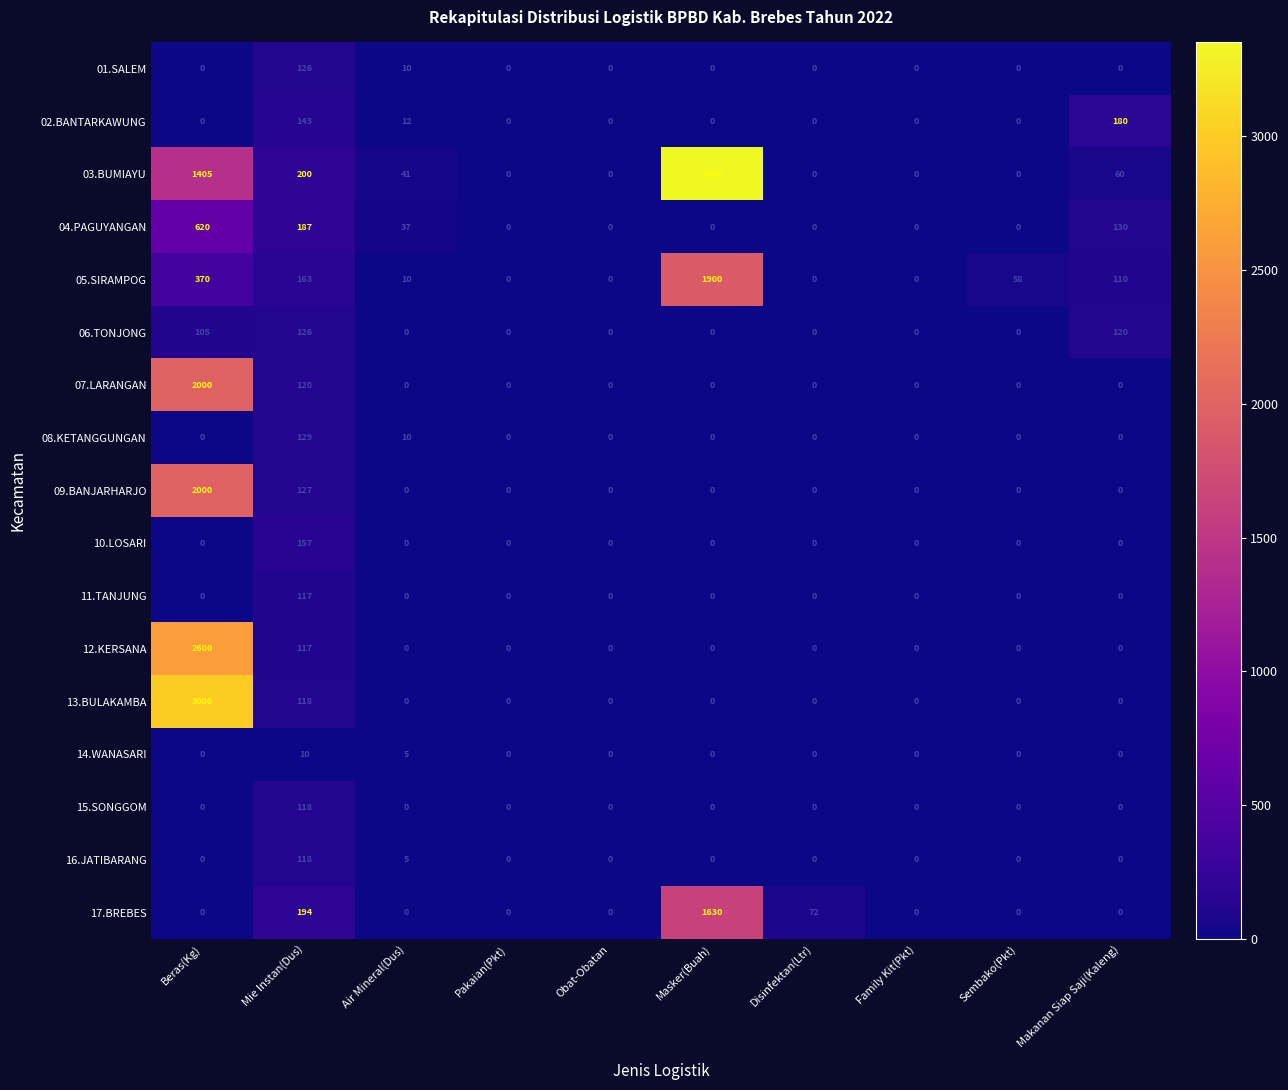

What is the difference between the second highest and minimum values in the 07.LARANGAN series?

120